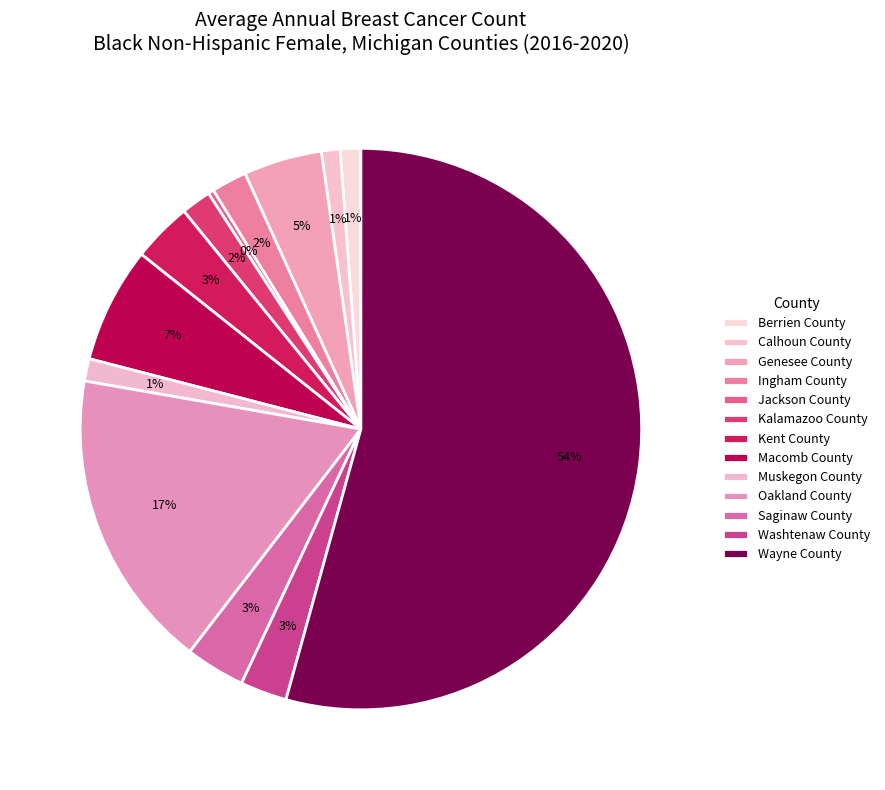

Is the sum of Saginaw County and Calhoun County greater than half?

No